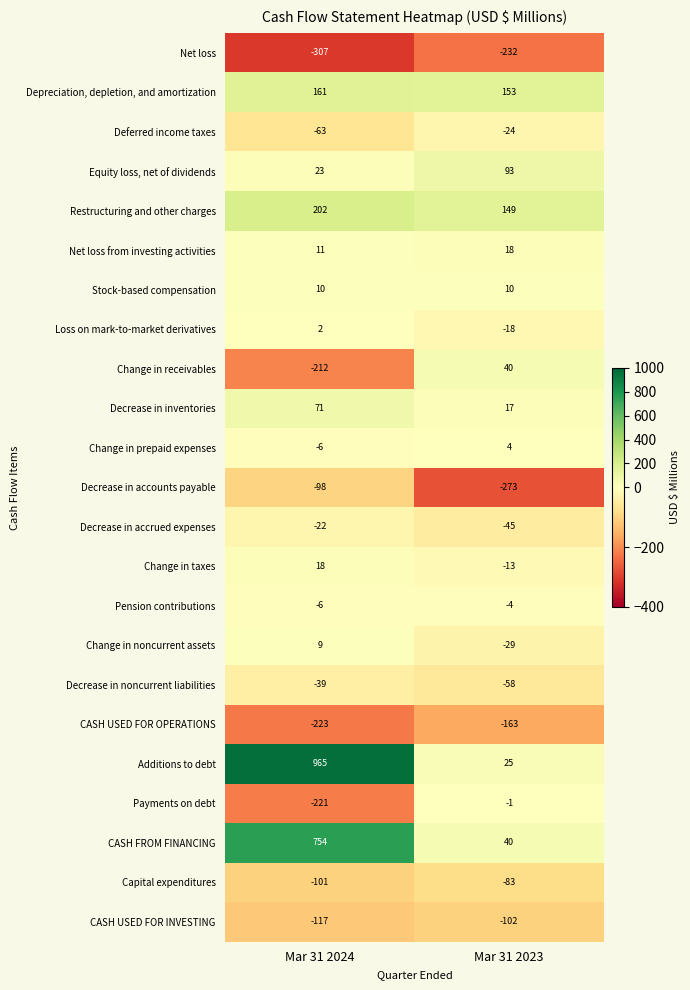

What is the sum of the Net loss values at Mar 31 2023 and Mar 31 2024?

-539